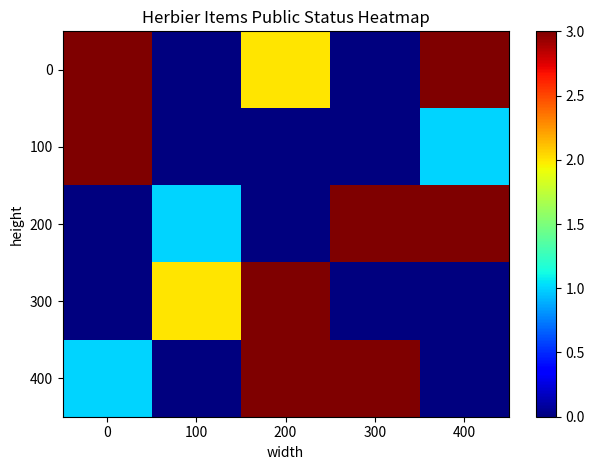

What is the maximum value shown in the chart?

3